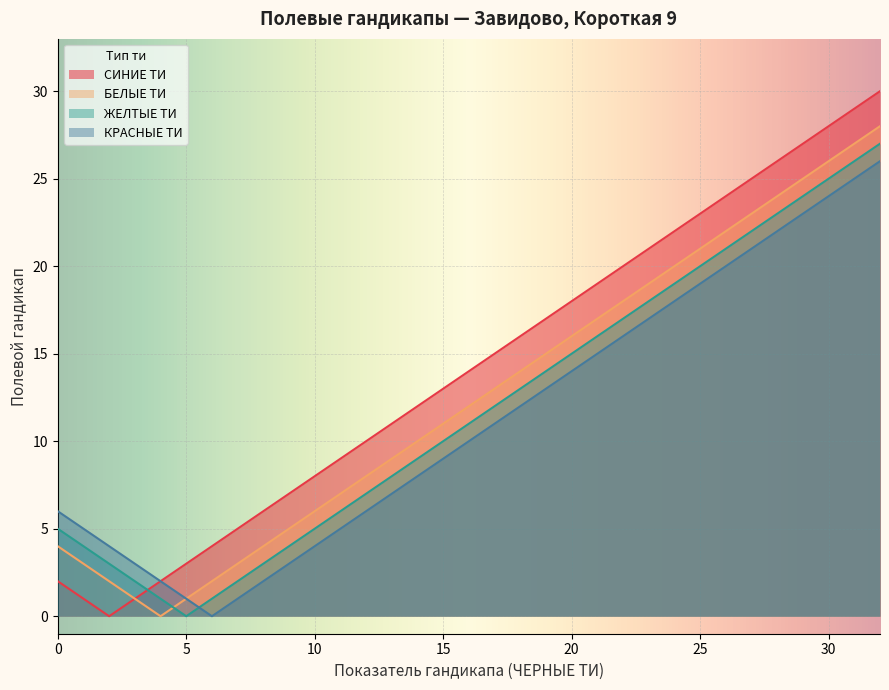

At which label does ЖЕЛТЫЕ ТИ reach its peak?

32